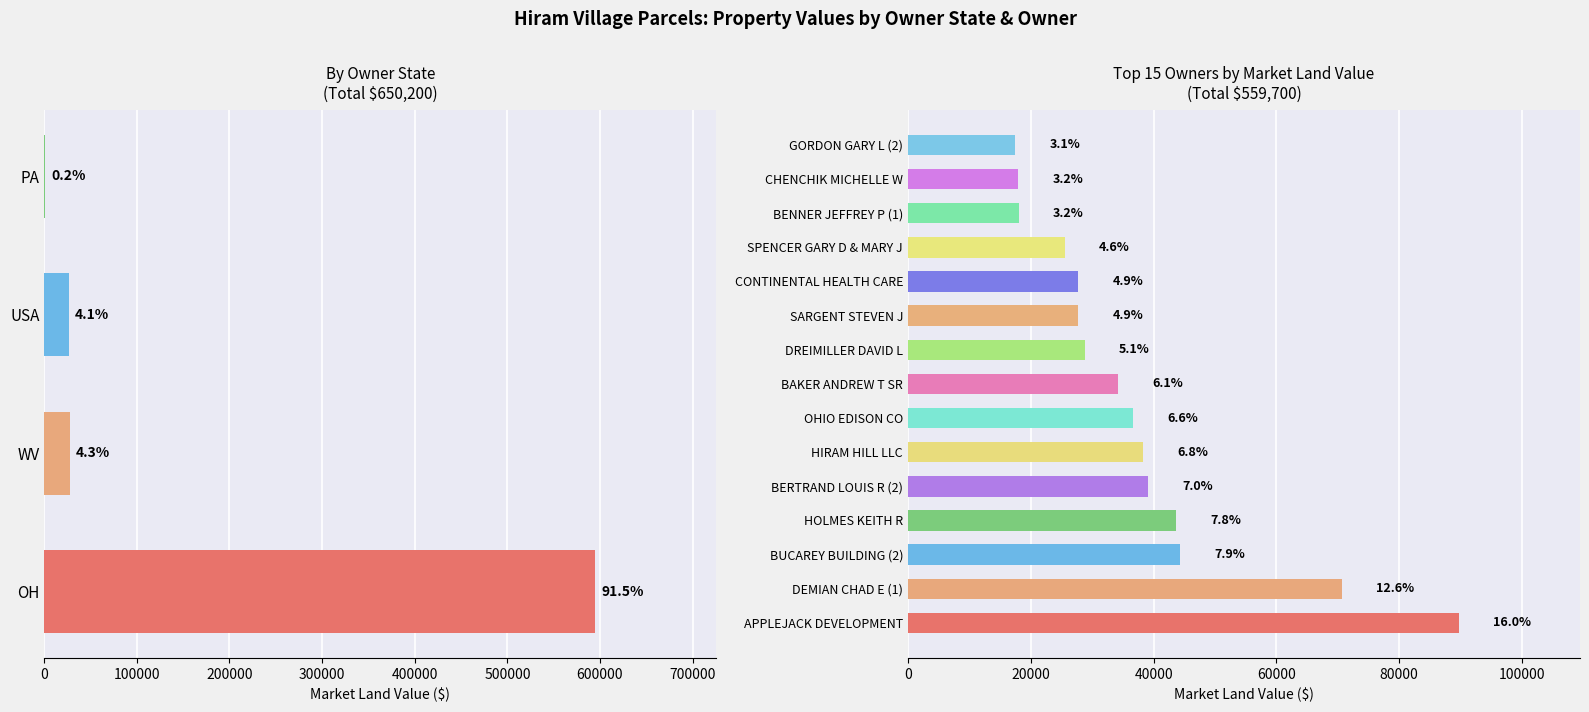

Is it true that the value at CHENCHIK MICHELLE W is 17900?

True